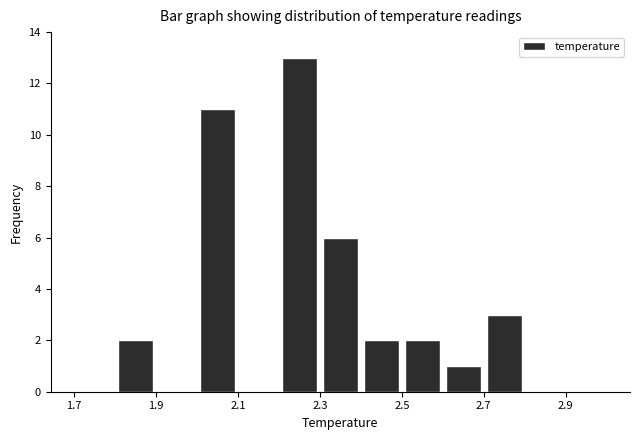

Over which range of the x-axis is the bar tallest?

2.2 to 2.3